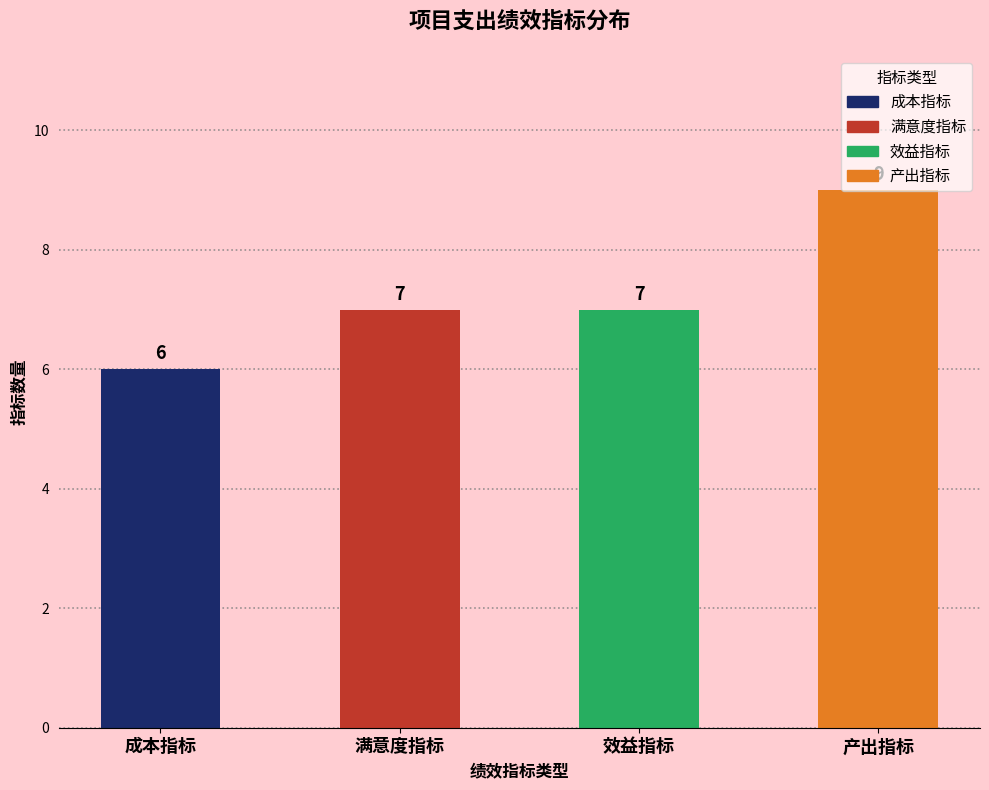

What is the sum of all values?

29